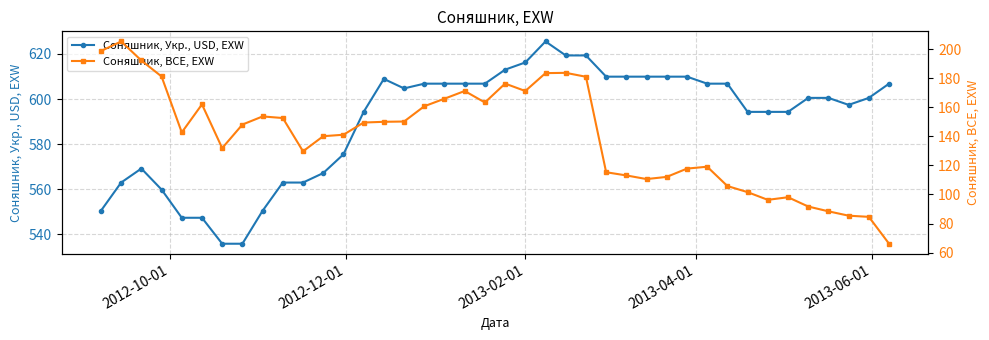

Reading left to right, transcribe all the data shown in this chart.

Соняшник, Укр., USD, EXW: 550.5	563.0	569.2	559.9	547.4	547.4	535.9	535.9	550.5	563.0	563.0	567.2	575.5	594.3	608.9	604.7	606.8	606.8	606.8	606.8	613.0	616.2	625.5	619.3	619.3	609.9	609.9	609.9	609.9	609.9	606.8	606.8	594.3	594.3	594.3	600.5	600.5	597.4	600.5	606.8
Соняшник, BCE, EXW: 198.7	205.3	192.2	181.2	142.7	162.0	131.9	148.1	153.7	152.6	129.7	140.1	141.1	149.5	150.0	150.2	160.7	165.9	171.2	163.3	176.3	171.2	183.5	183.7	181.0	115.3	113.1	110.6	112.1	117.8	119.1	105.8	101.6	96.3	98.1	91.7	88.4	85.4	84.6	66.1